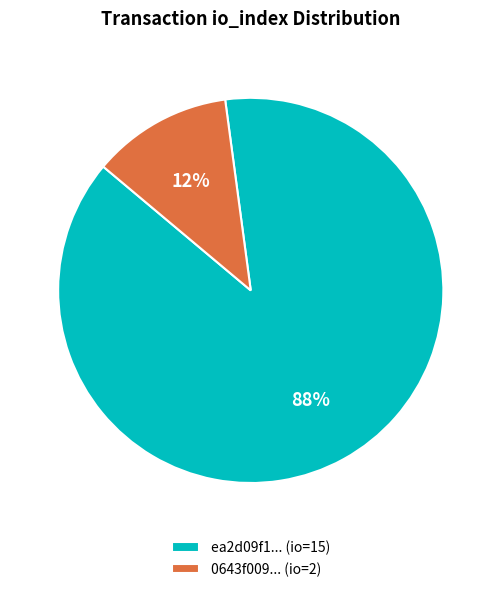

What is the smallest slice in the pie chart?

0643f009... (io=2)